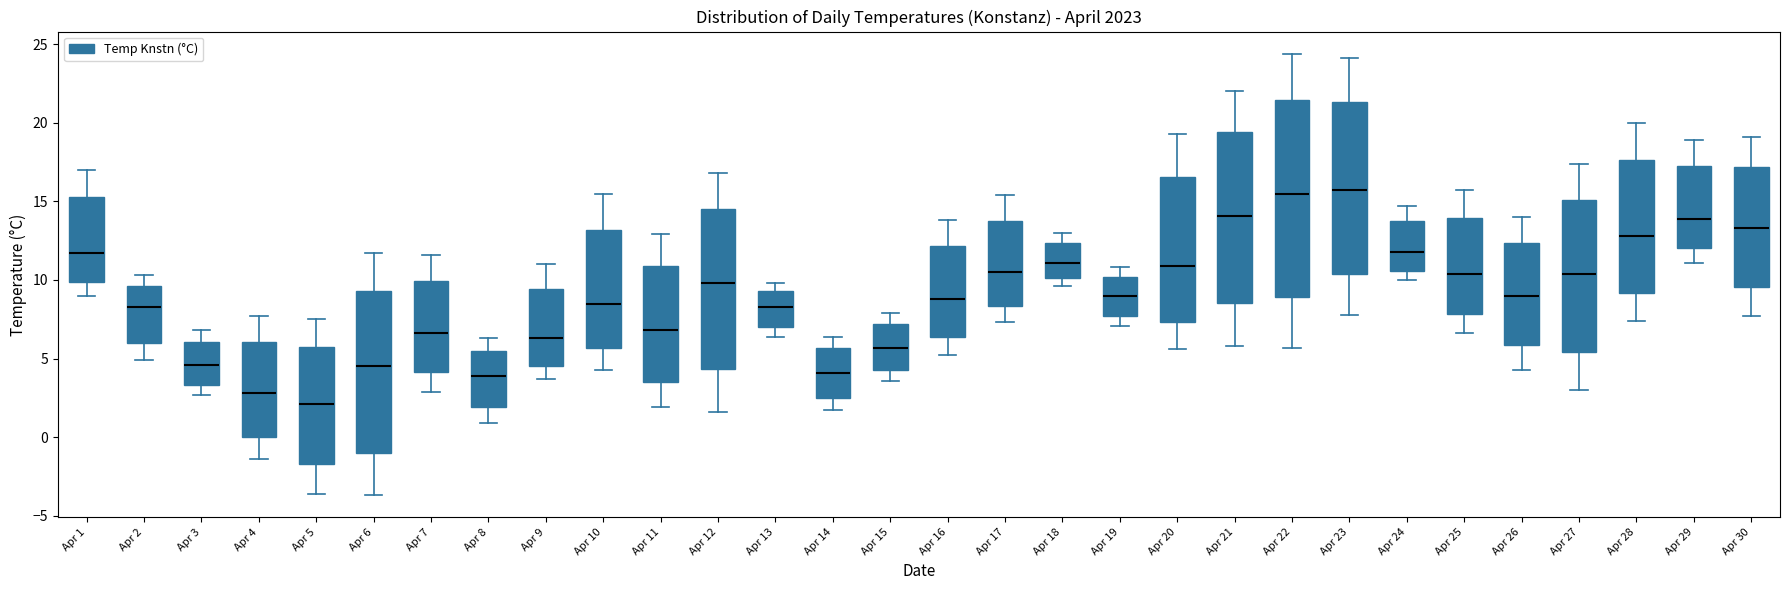

Which box's median line is the lowest?

Apr 5